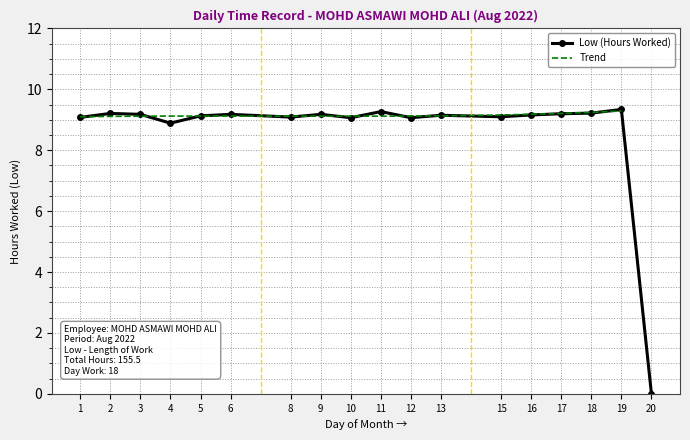

The chart shows a value of 2.1 at 3. True or false?

False